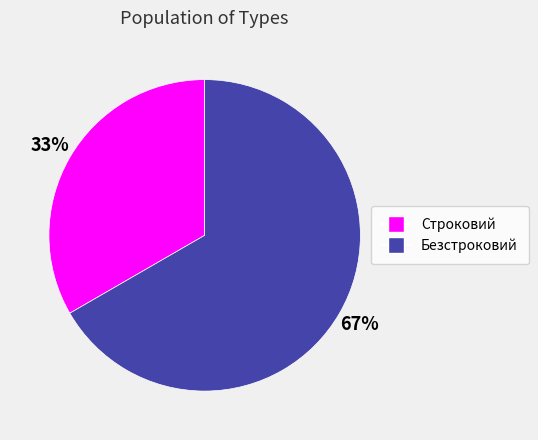

Is the sum of Безстроковий and Строковий greater than half?

Yes